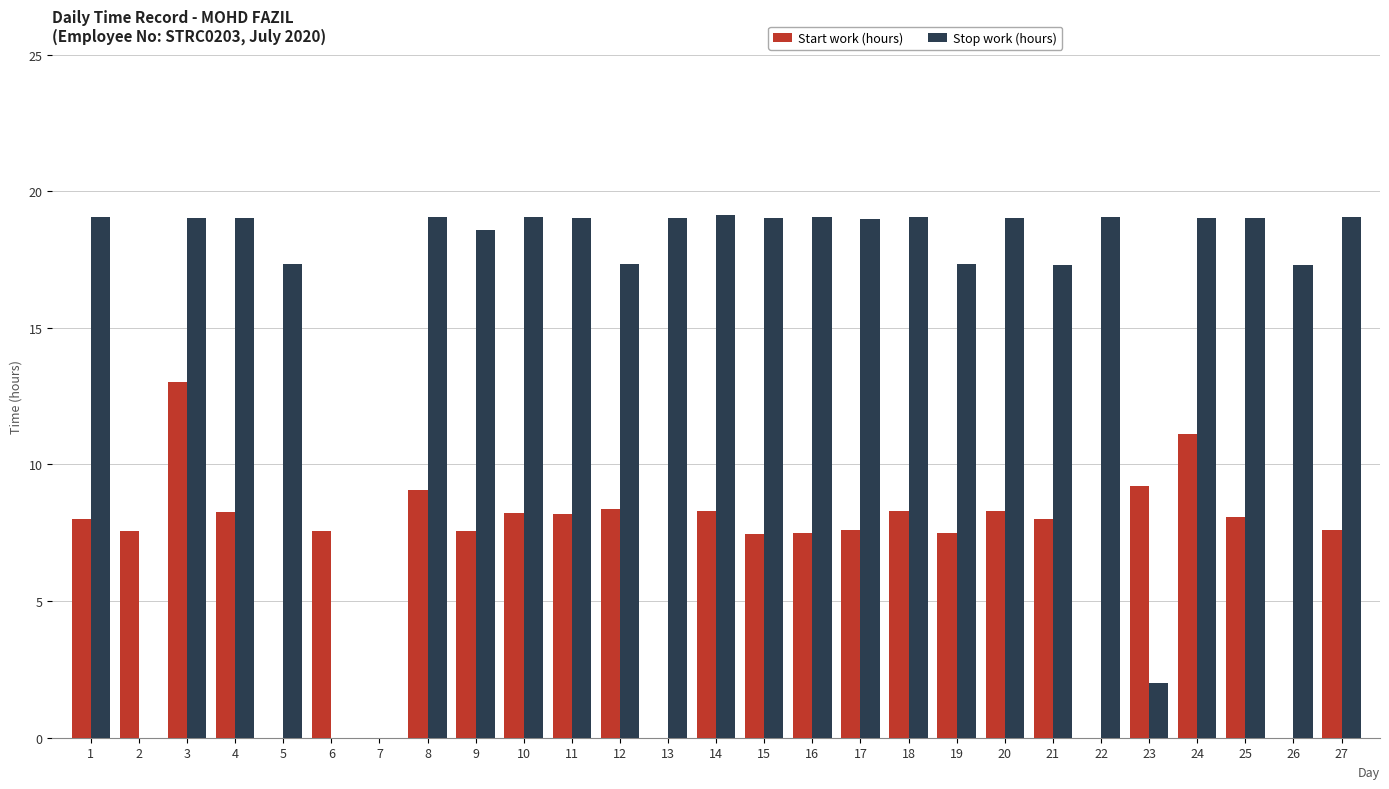

The value of Start work (hours) at 2 is 4.7. True or false?

False